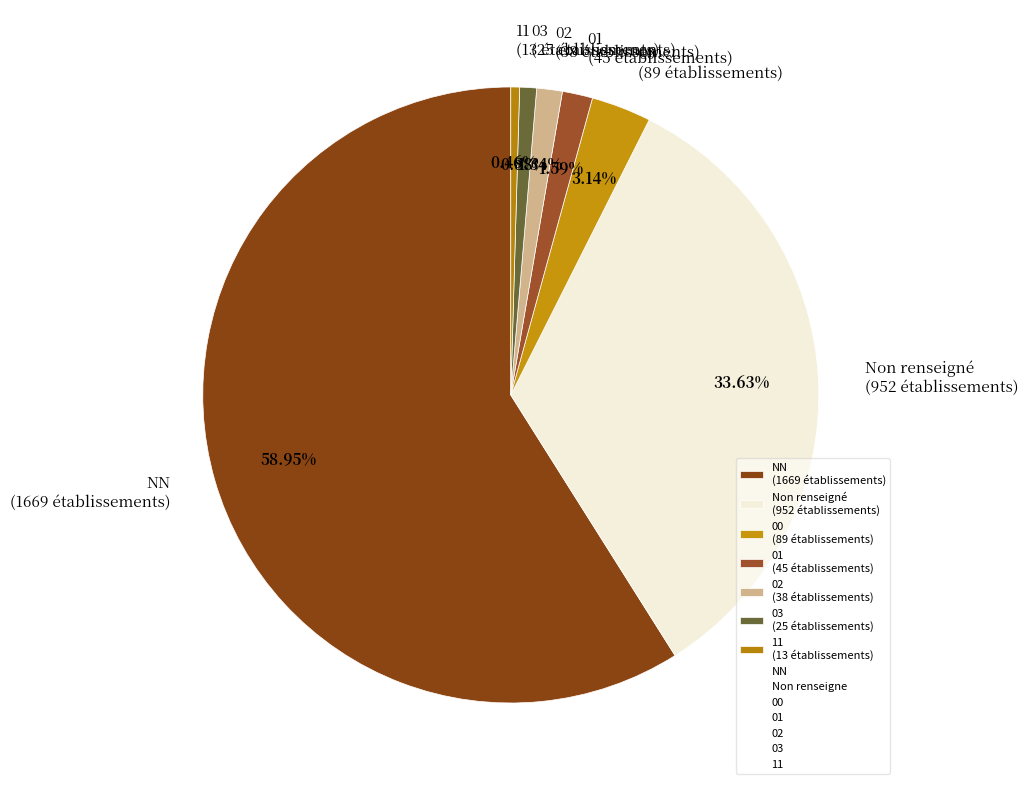

Is there a majority slice in this chart?

Yes